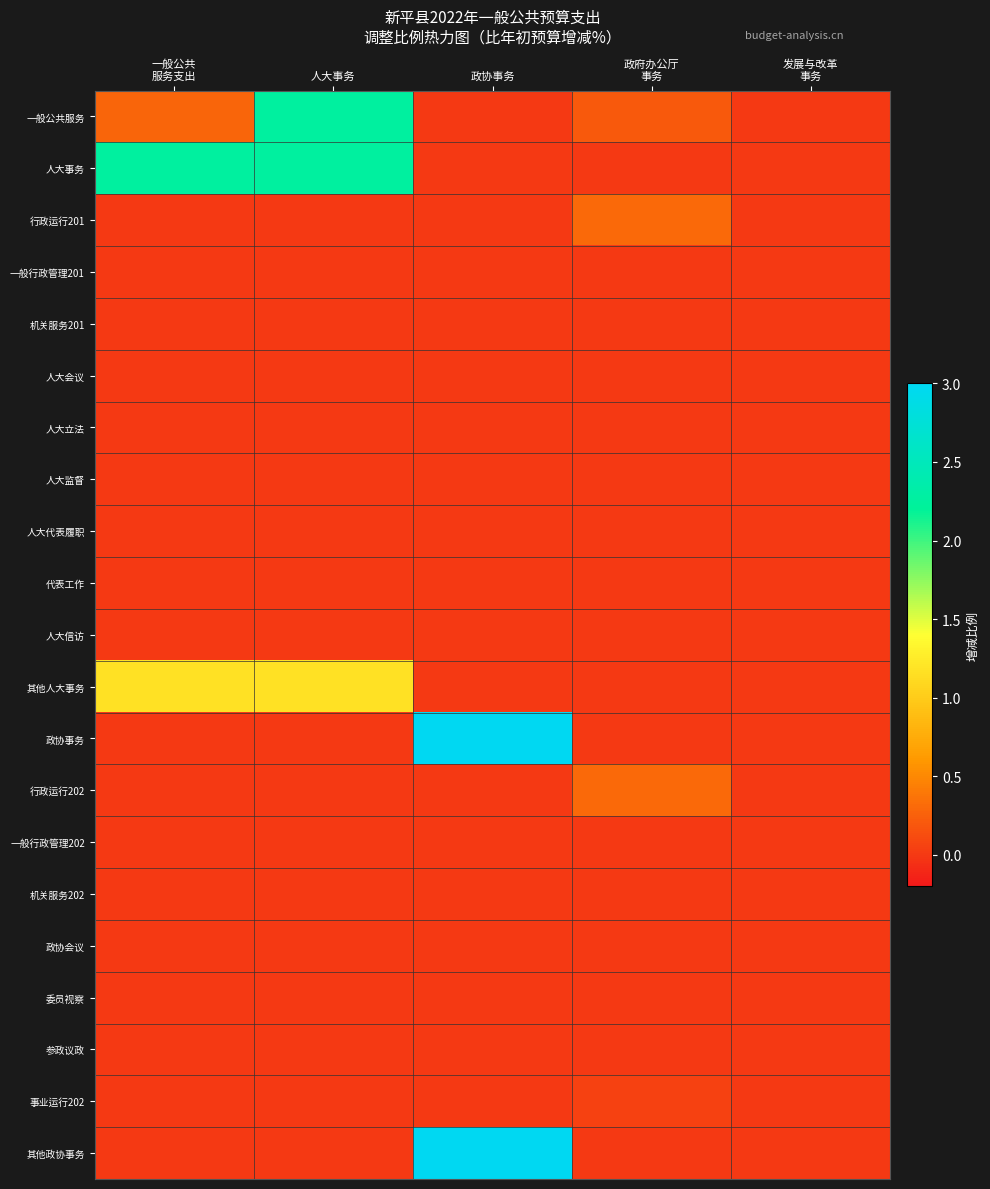

Reading right to left, what are all the values shown in this chart?

一般公共服务: 发展与改革
事务=0.0	政府办公厅
事务=0.2	政协事务=0.0	人大事务=2.2	一般公共
服务支出=0.3
人大事务: 发展与改革
事务=0.0	政府办公厅
事务=0.0	政协事务=0.0	人大事务=2.2	一般公共
服务支出=2.2
行政运行201: 发展与改革
事务=0.0	政府办公厅
事务=0.3	政协事务=0.0	人大事务=0.0	一般公共
服务支出=0.0
一般行政管理201: 发展与改革
事务=0.0	政府办公厅
事务=0.0	政协事务=0.0	人大事务=0.0	一般公共
服务支出=0.0
机关服务201: 发展与改革
事务=0.0	政府办公厅
事务=0.0	政协事务=0.0	人大事务=0.0	一般公共
服务支出=0.0
人大会议: 发展与改革
事务=0.0	政府办公厅
事务=0.0	政协事务=0.0	人大事务=0.0	一般公共
服务支出=0.0
人大立法: 发展与改革
事务=0.0	政府办公厅
事务=0.0	政协事务=0.0	人大事务=0.0	一般公共
服务支出=0.0
人大监督: 发展与改革
事务=0.0	政府办公厅
事务=0.0	政协事务=0.0	人大事务=0.0	一般公共
服务支出=0.0
人大代表履职: 发展与改革
事务=0.0	政府办公厅
事务=0.0	政协事务=0.0	人大事务=0.0	一般公共
服务支出=0.0
代表工作: 发展与改革
事务=0.0	政府办公厅
事务=0.0	政协事务=0.0	人大事务=0.0	一般公共
服务支出=0.0
人大信访: 发展与改革
事务=0.0	政府办公厅
事务=0.0	政协事务=0.0	人大事务=0.0	一般公共
服务支出=0.0
其他人大事务: 发展与改革
事务=0.0	政府办公厅
事务=0.0	政协事务=0.0	人大事务=1.2	一般公共
服务支出=1.2
政协事务: 发展与改革
事务=0.0	政府办公厅
事务=0.0	政协事务=3.0	人大事务=0.0	一般公共
服务支出=0.0
行政运行202: 发展与改革
事务=0.0	政府办公厅
事务=0.3	政协事务=0.0	人大事务=0.0	一般公共
服务支出=0.0
一般行政管理202: 发展与改革
事务=0.0	政府办公厅
事务=0.0	政协事务=0.0	人大事务=0.0	一般公共
服务支出=0.0
机关服务202: 发展与改革
事务=0.0	政府办公厅
事务=0.0	政协事务=0.0	人大事务=0.0	一般公共
服务支出=0.0
政协会议: 发展与改革
事务=0.0	政府办公厅
事务=0.0	政协事务=0.0	人大事务=0.0	一般公共
服务支出=0.0
委员视察: 发展与改革
事务=0.0	政府办公厅
事务=0.0	政协事务=0.0	人大事务=0.0	一般公共
服务支出=0.0
参政议政: 发展与改革
事务=0.0	政府办公厅
事务=0.0	政协事务=0.0	人大事务=0.0	一般公共
服务支出=0.0
事业运行202: 发展与改革
事务=0.0	政府办公厅
事务=0.1	政协事务=0.0	人大事务=0.0	一般公共
服务支出=0.0
其他政协事务: 发展与改革
事务=0.0	政府办公厅
事务=0.0	政协事务=3.0	人大事务=0.0	一般公共
服务支出=0.0